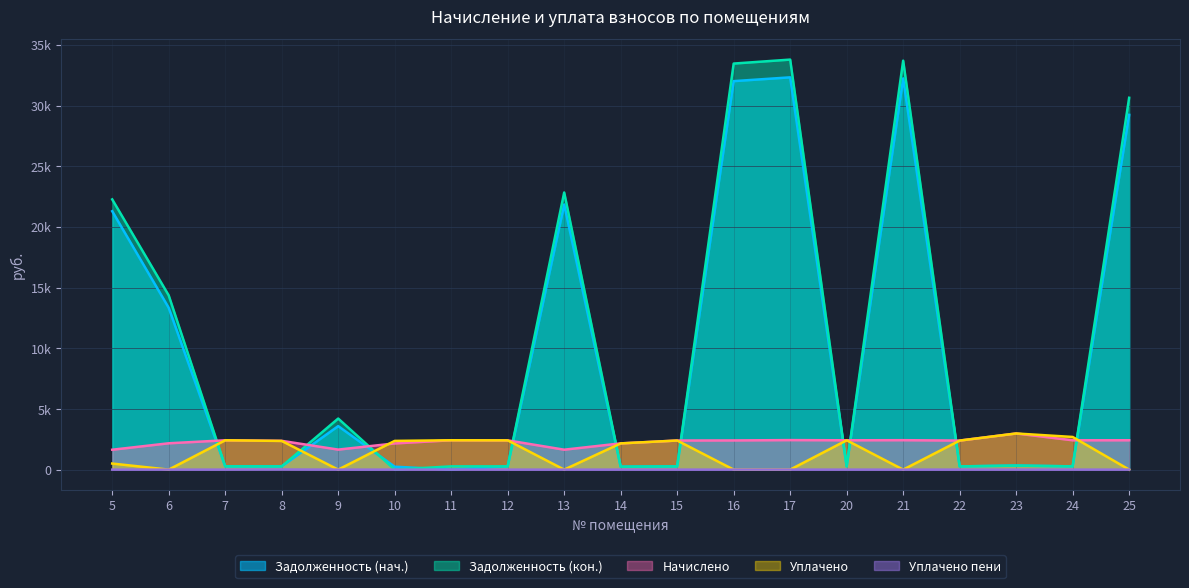

At how many categories does at least one series exceed 12237?

7